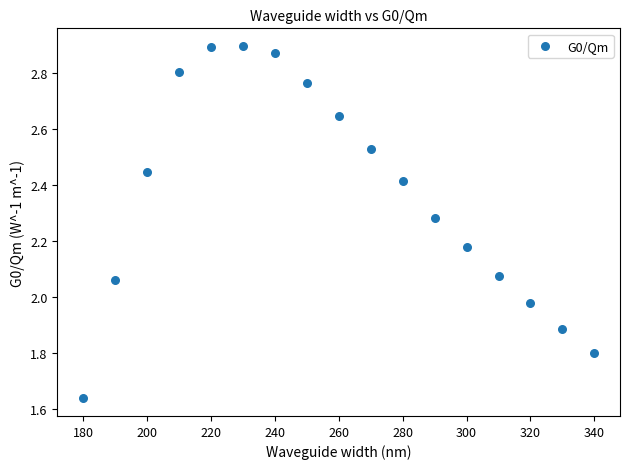

What is the range of X values (max minus min)?

160.0